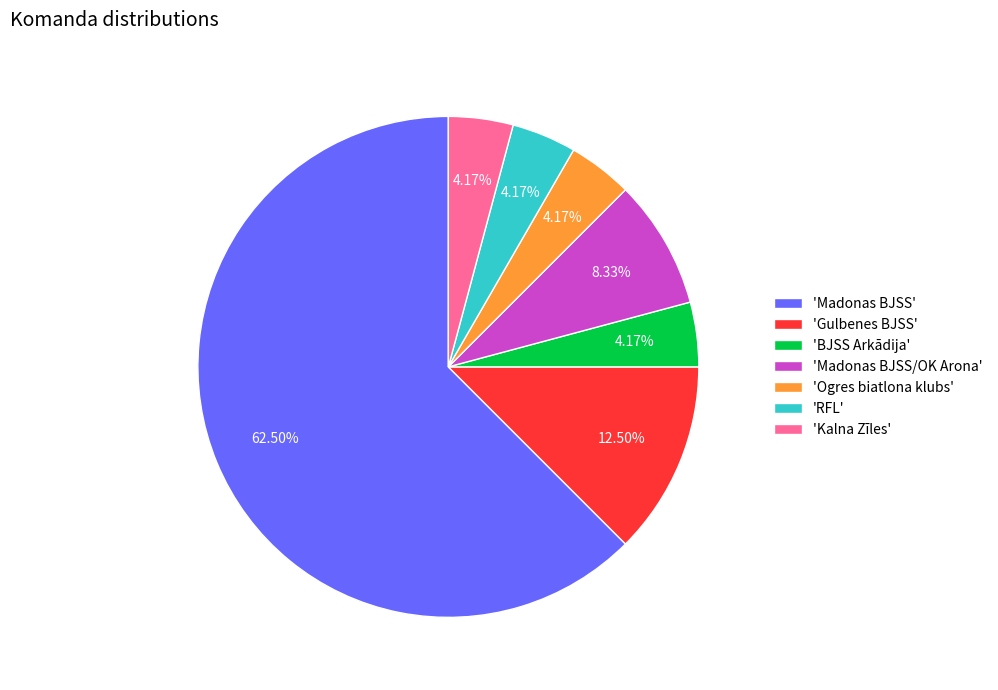

Is the sum of 'BJSS Arkādija' and 'Madonas BJSS/OK Arona' greater than half?

No